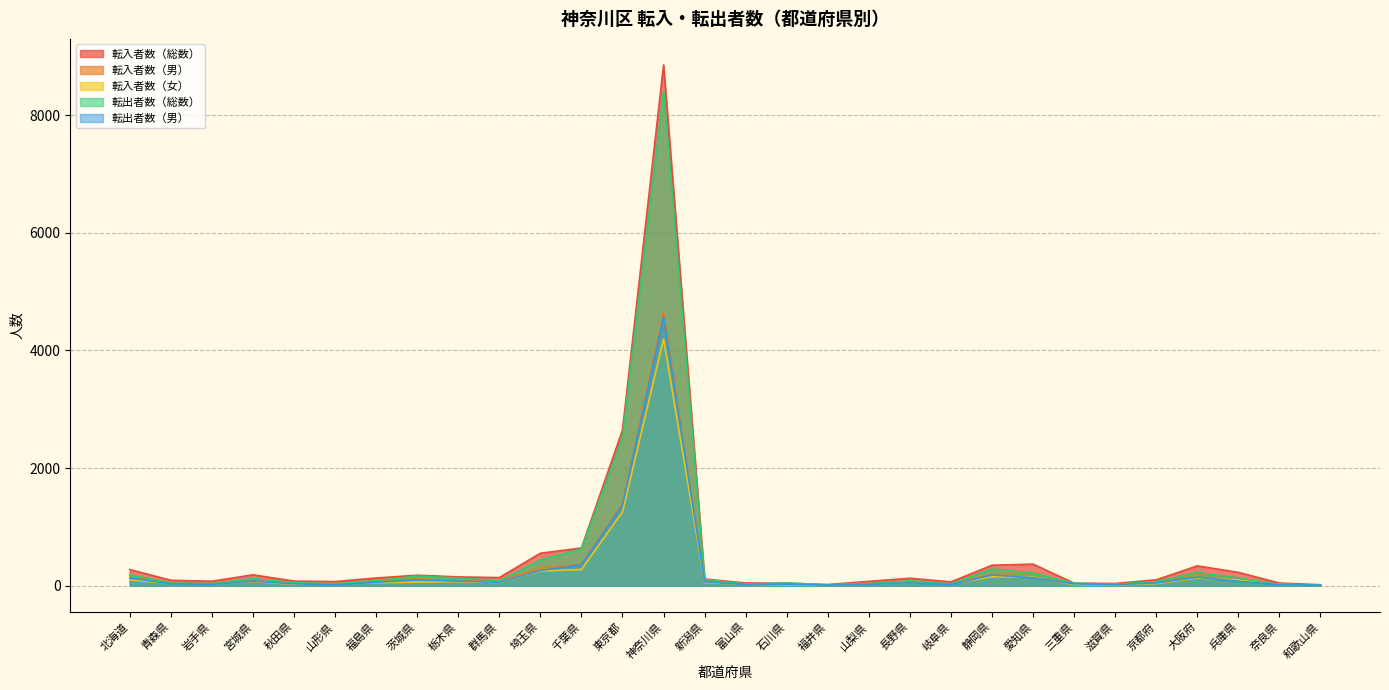

In 転入者数（女）, how many points are lower than both neighbors (excluding endpoints)?

6